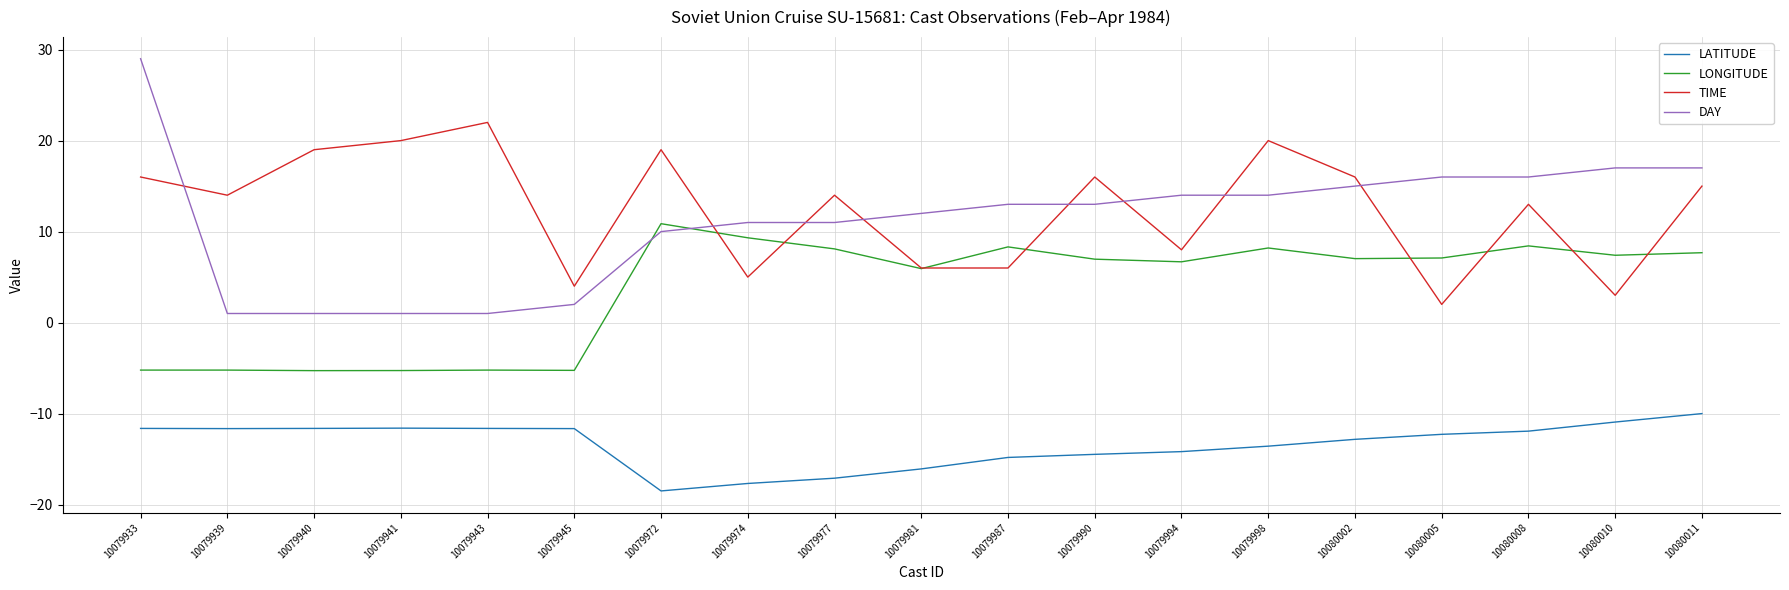

What are all the series names shown in the legend?

LATITUDE, LONGITUDE, TIME, DAY